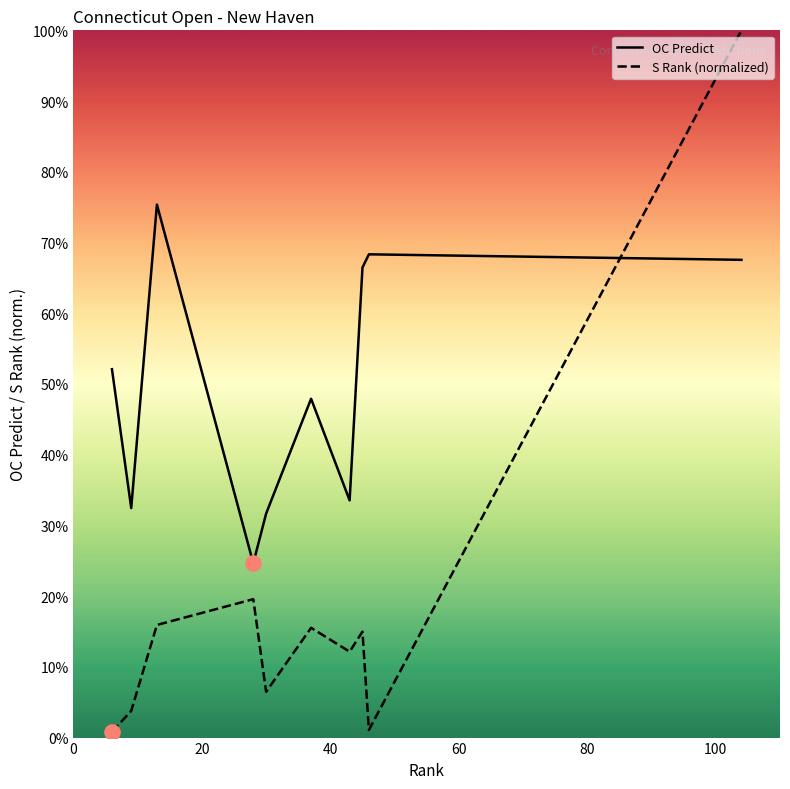

What are all the series names shown in the legend?

OC Predict, S Rank (normalized)